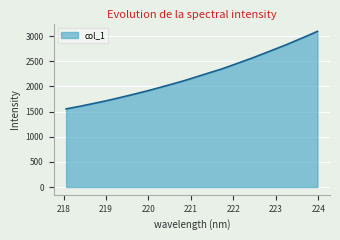

What is the minimum value shown in the chart?

1553.0